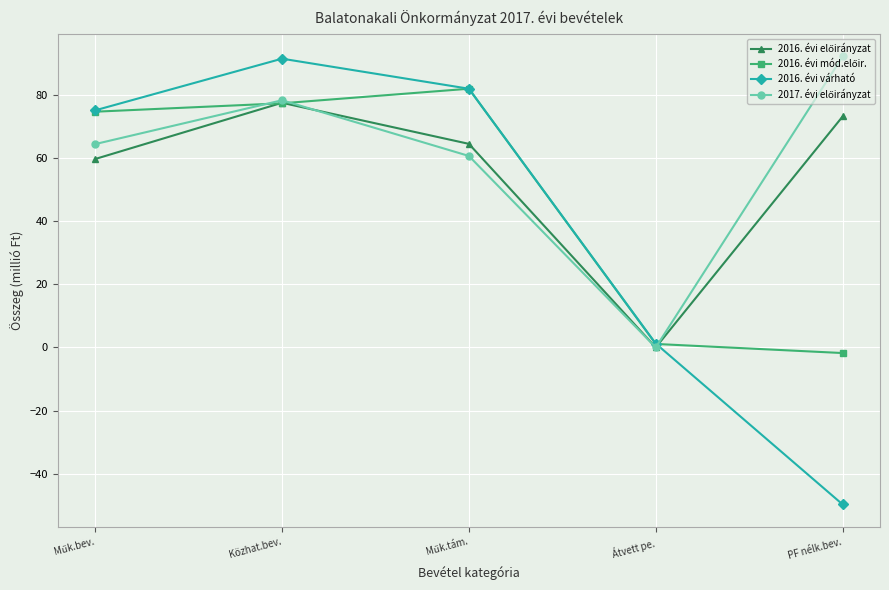

How many data points does each series have?

5